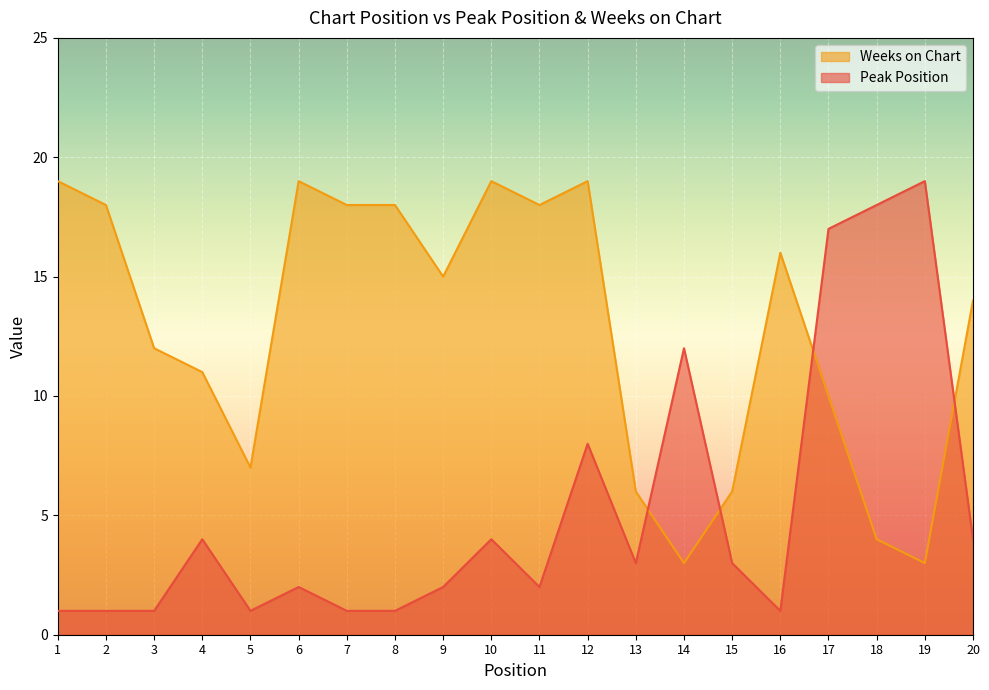

What are all the series names shown in the legend?

Weeks on Chart, Peak Position